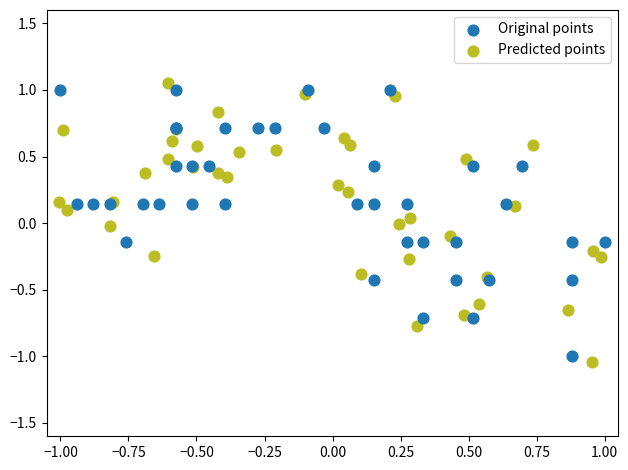

Which series has the largest Y range (max minus min)?

Predicted points